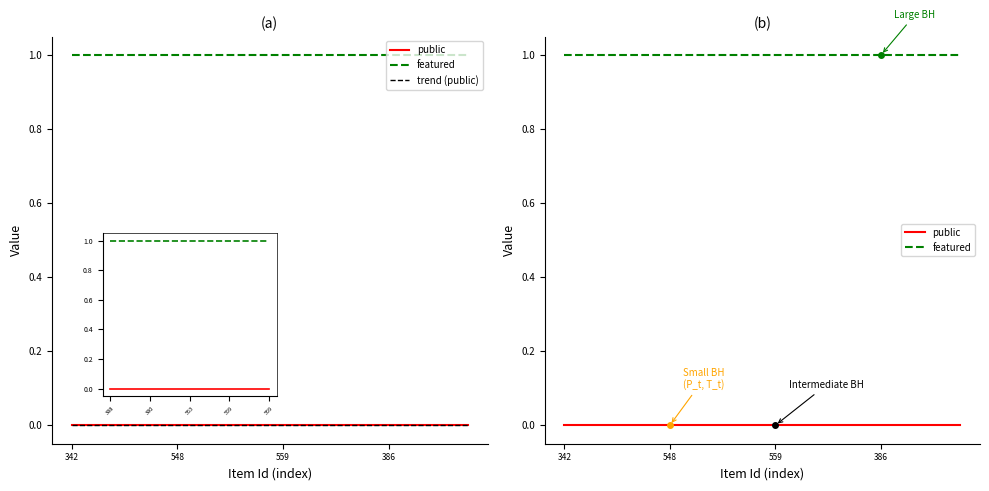

Is the value of featured at 343 greater than the value of public at 389?

Yes